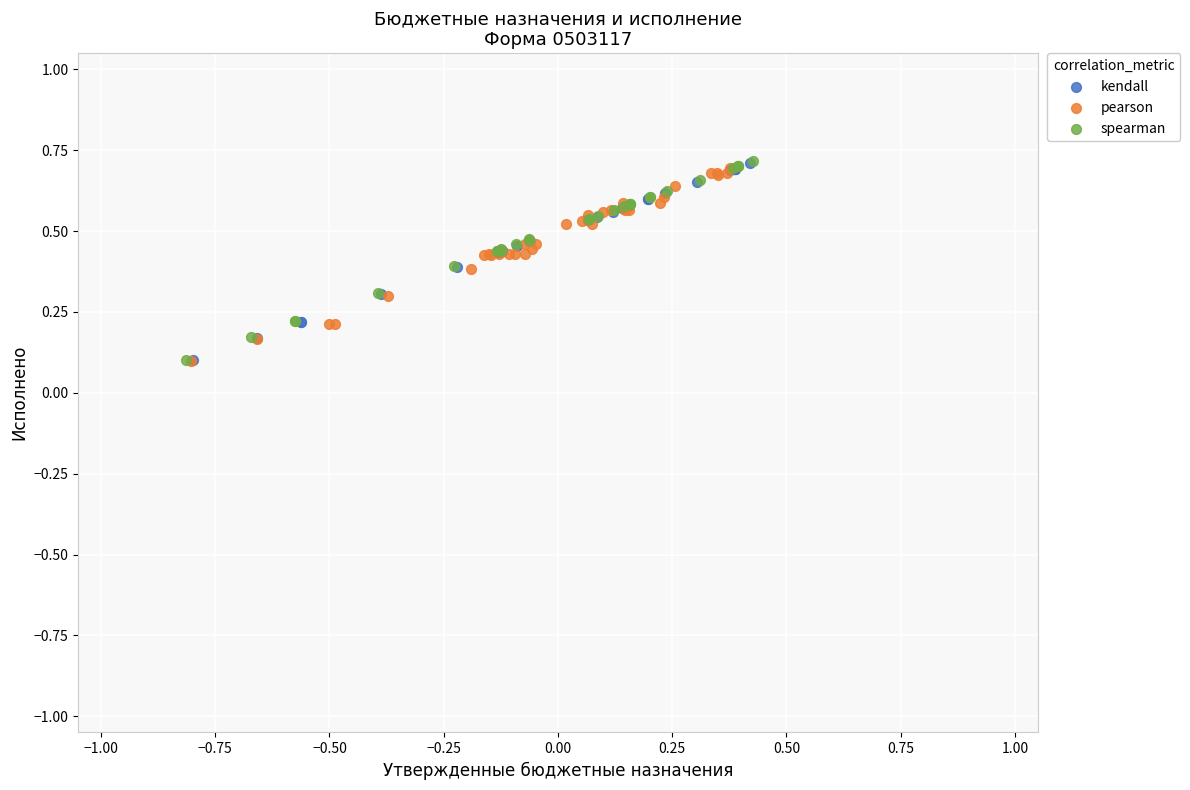

What are all the series names shown in the legend?

kendall, pearson, spearman